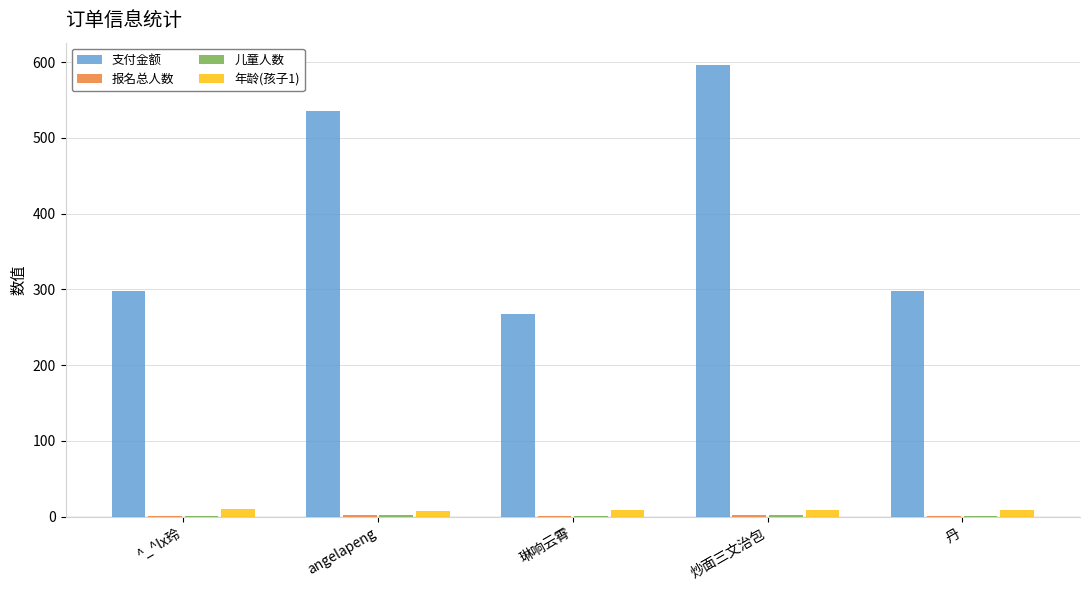

What is the total value across all series at 琳响云霄?

279